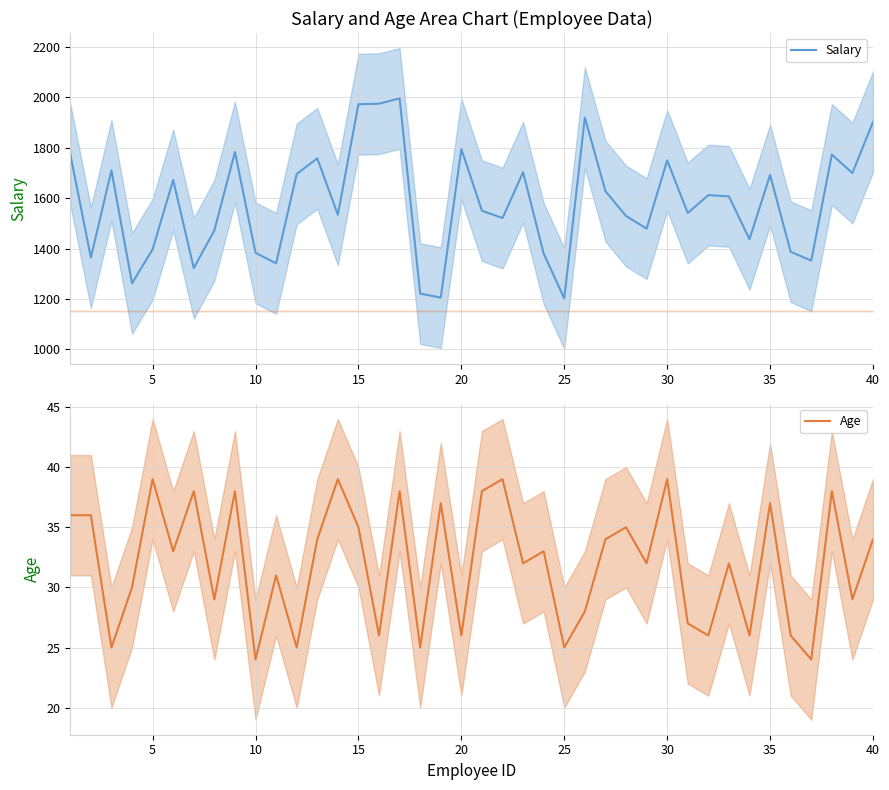

What is the minimum value for Salary?

1202